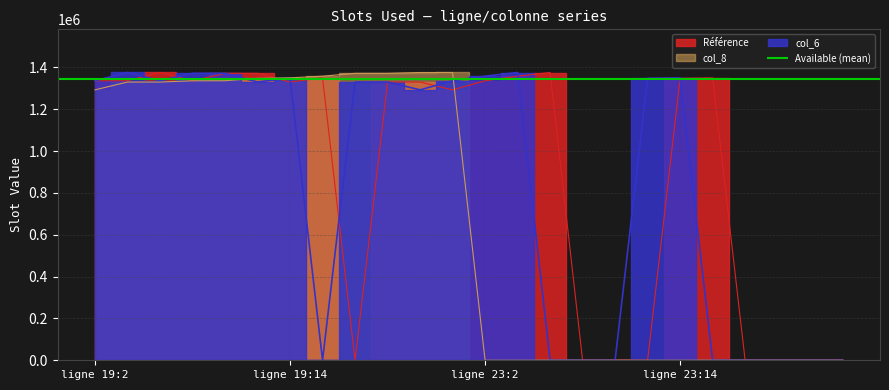

At which category is the sum across all series the highest?

19:10